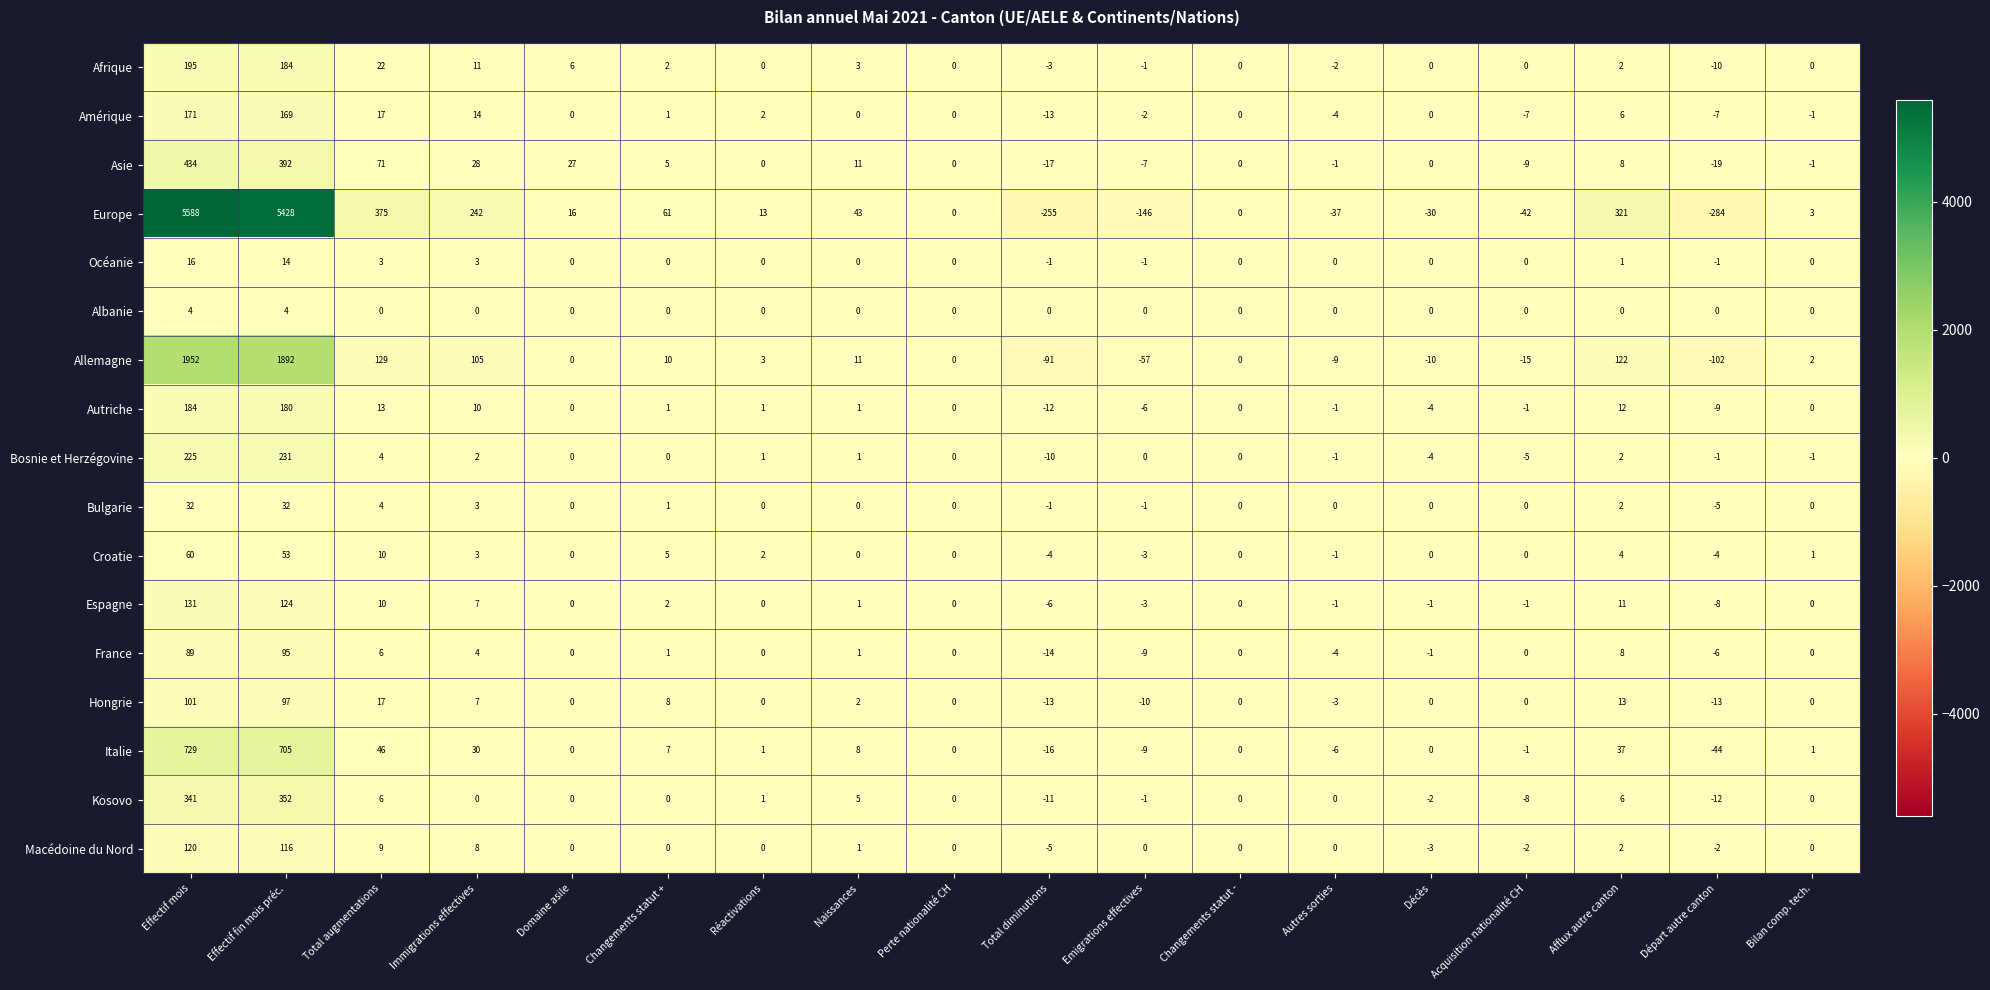

Where is Macédoine du Nord nearest to the value 57?

Total augmentations